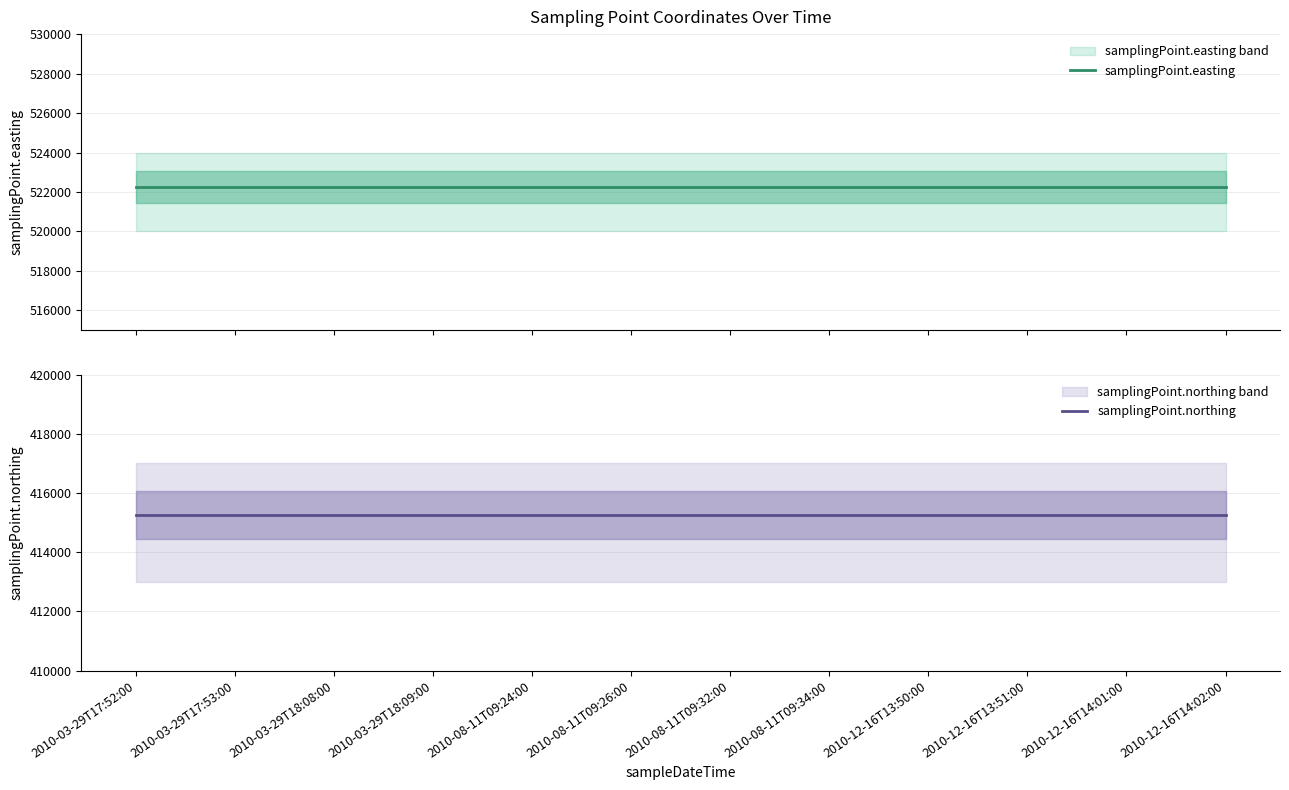

What are all the series names shown in the legend?

samplingPoint.easting, samplingPoint.northing